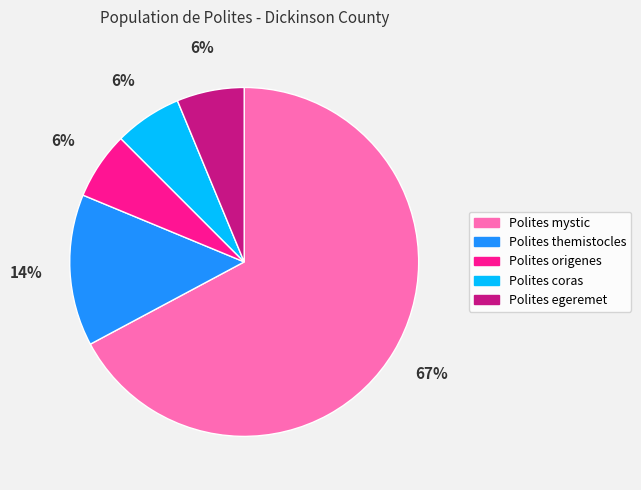

To the nearest percent, what portion does Polites coras represent?

6%